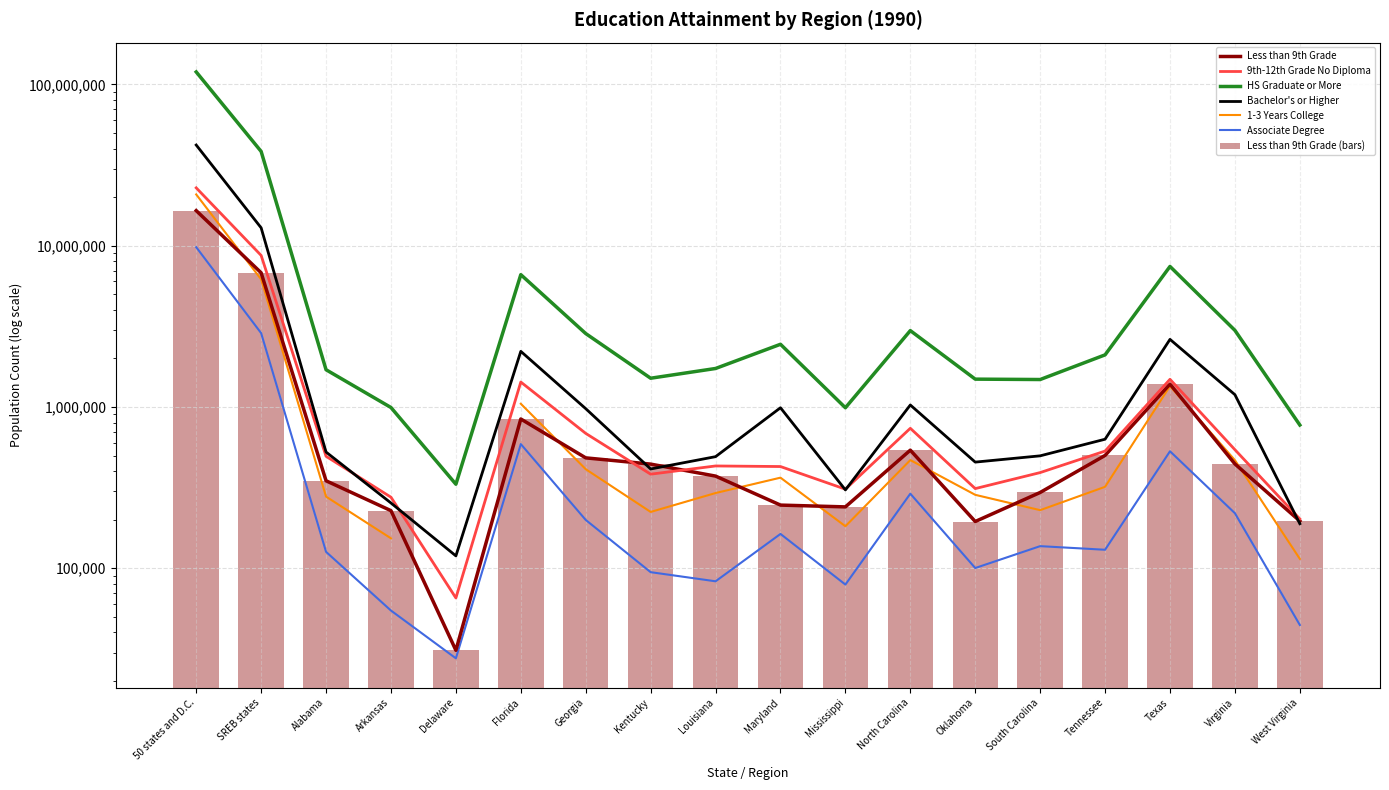

How many values in the 9th-12th No Diploma (1990) series are below 494790?

9